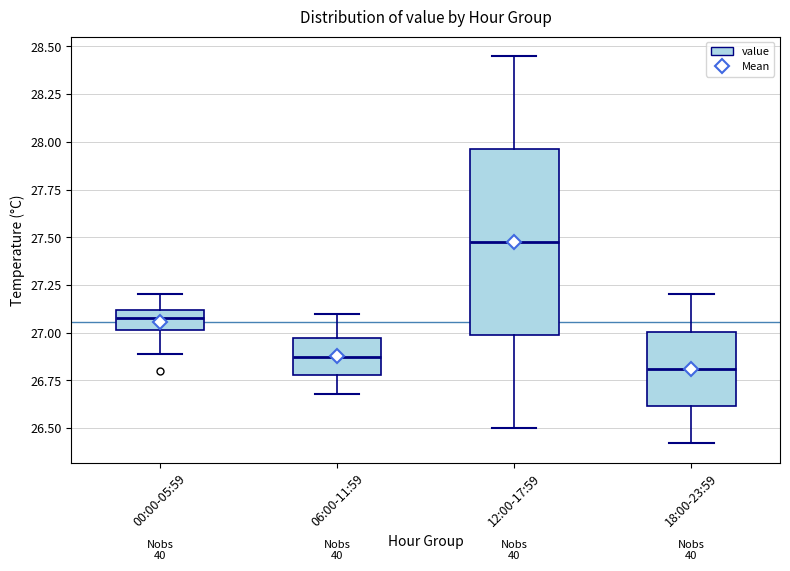

Reading left to right, transcribe this box plot: for each box, give where its median line is, the range the box spans, and where its two whiskers end, as read against the y-axis. The values are not printed on the chart, so give them approximately, as read against the axis.

00:00-05:59: median 27.10 (inside the box), box 27.00 to 27.10, whiskers 26.90 to 27.20
06:00-11:59: median 26.90, box 26.80 to 26.95, whiskers 26.70 to 27.10
12:00-17:59: median 27.50, box 27.00 to 27.95, whiskers 26.50 to 28.45
18:00-23:59: median 26.80, box 26.60 to 27.00, whiskers 26.40 to 27.20